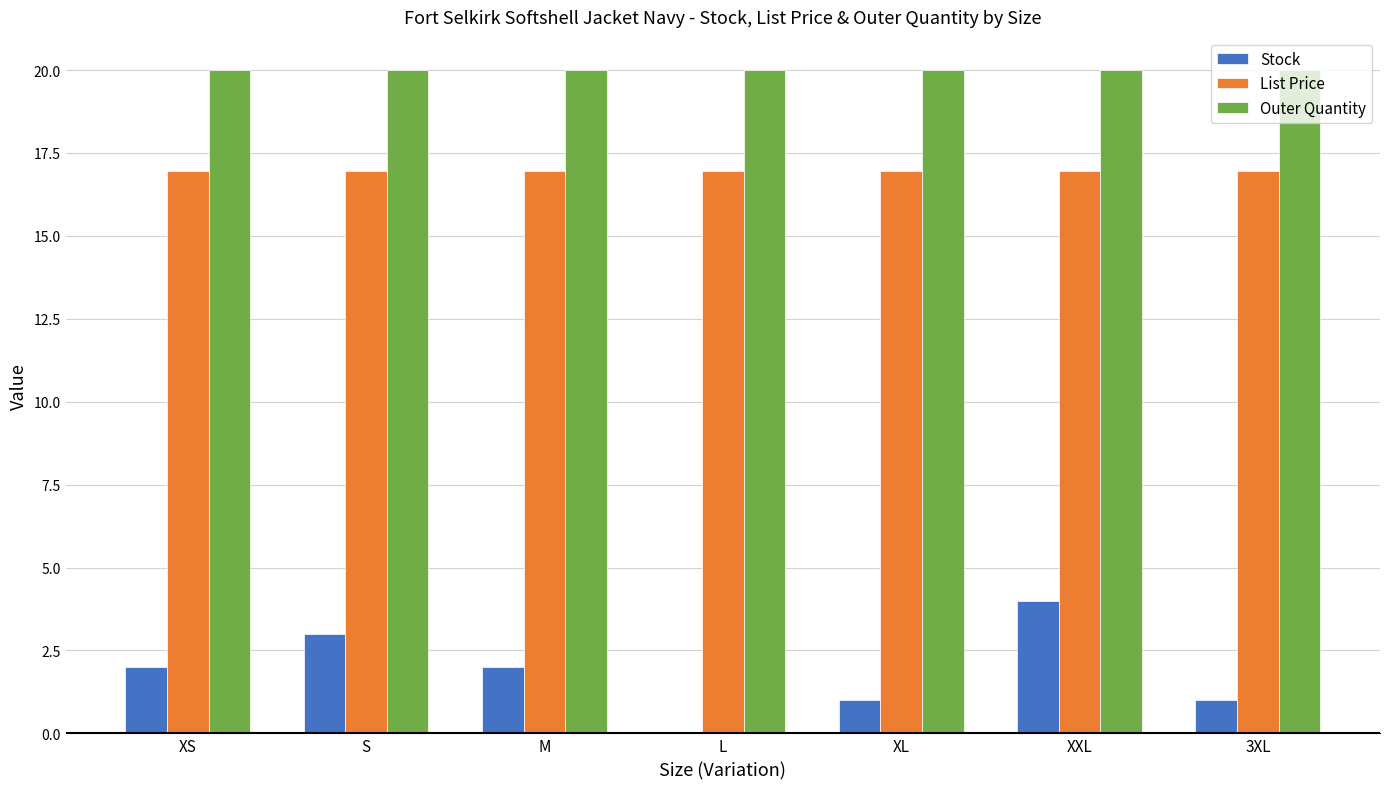

The value of Outer Quantity at XXL is 20.0. True or false?

True